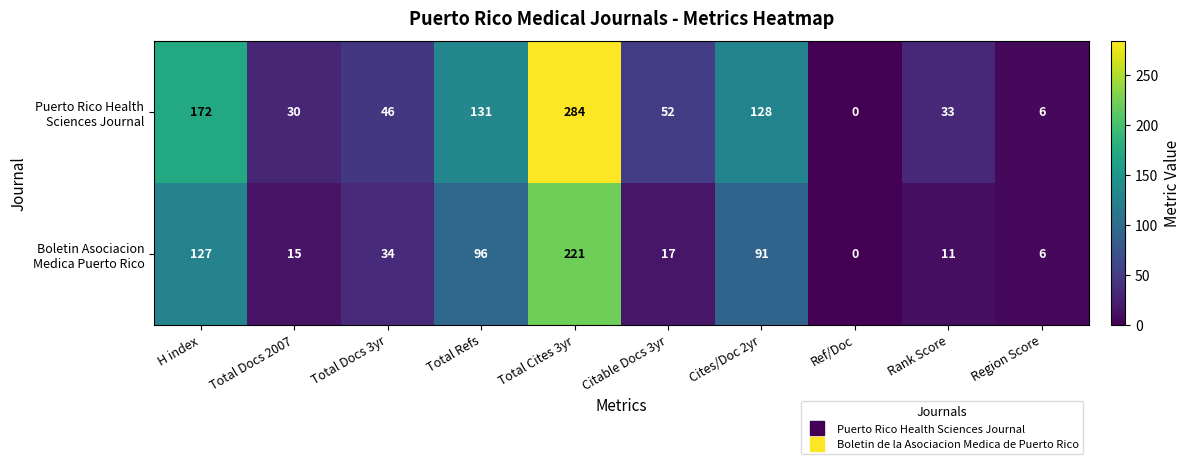

Which category has the highest value across all series?

Total Cites 3yr